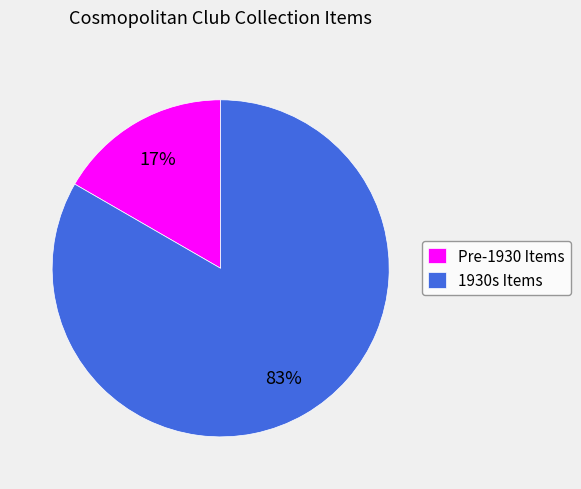

Does 1930s Items account for over 50% of the chart?

Yes